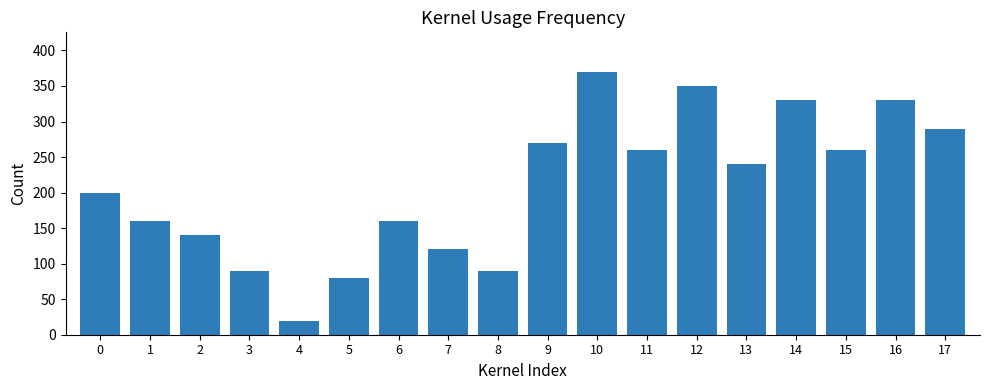

Reading right to left, extract all data points from this chart.

17=290	16=330	15=260	14=330	13=240	12=350	11=260	10=370	9=270	8=90	7=120	6=160	5=80	4=20	3=90	2=140	1=160	0=200